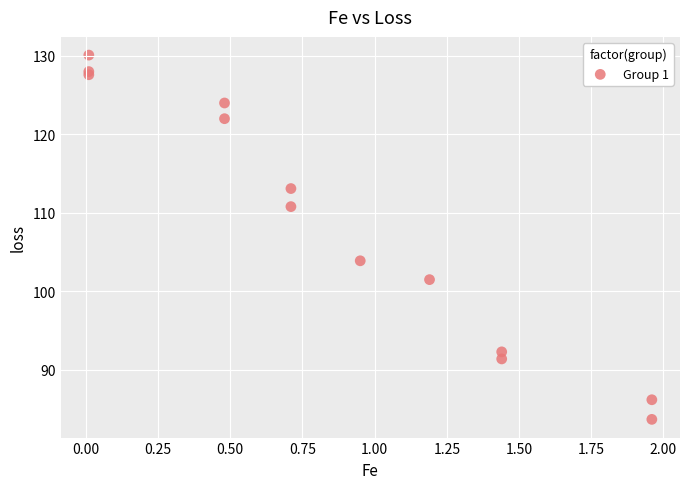

What Y value in the scatter plot is closest to 106?

103.9